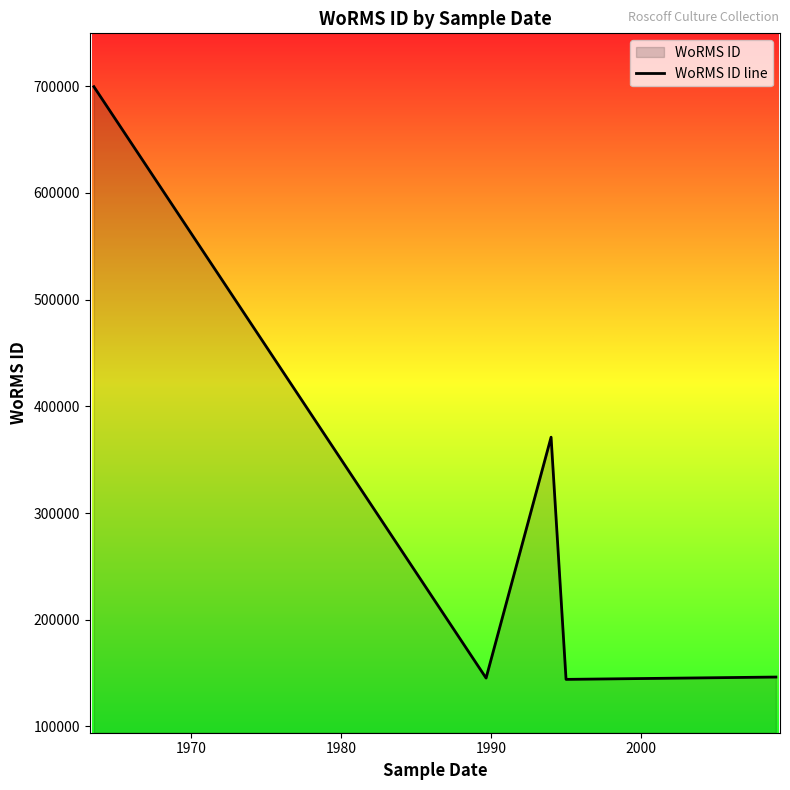

True or false: there are more than 2 points higher than both neighbors.

False